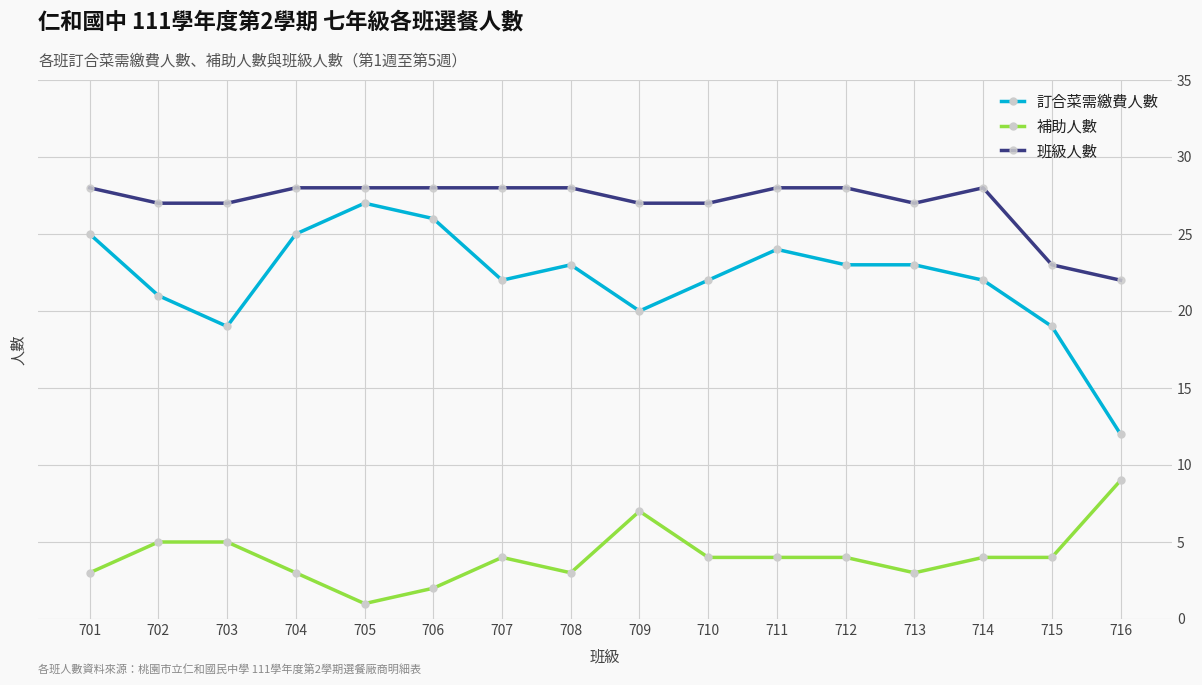

Reading left to right, list all the values displayed in this chart.

訂合菜需繳費人數: 701=25	702=21	703=19	704=25	705=27	706=26	707=22	708=23	709=20	710=22	711=24	712=23	713=23	714=22	715=19	716=12
補助人數: 701=3	702=5	703=5	704=3	705=1	706=2	707=4	708=3	709=7	710=4	711=4	712=4	713=3	714=4	715=4	716=9
班級人數: 701=28	702=27	703=27	704=28	705=28	706=28	707=28	708=28	709=27	710=27	711=28	712=28	713=27	714=28	715=23	716=22